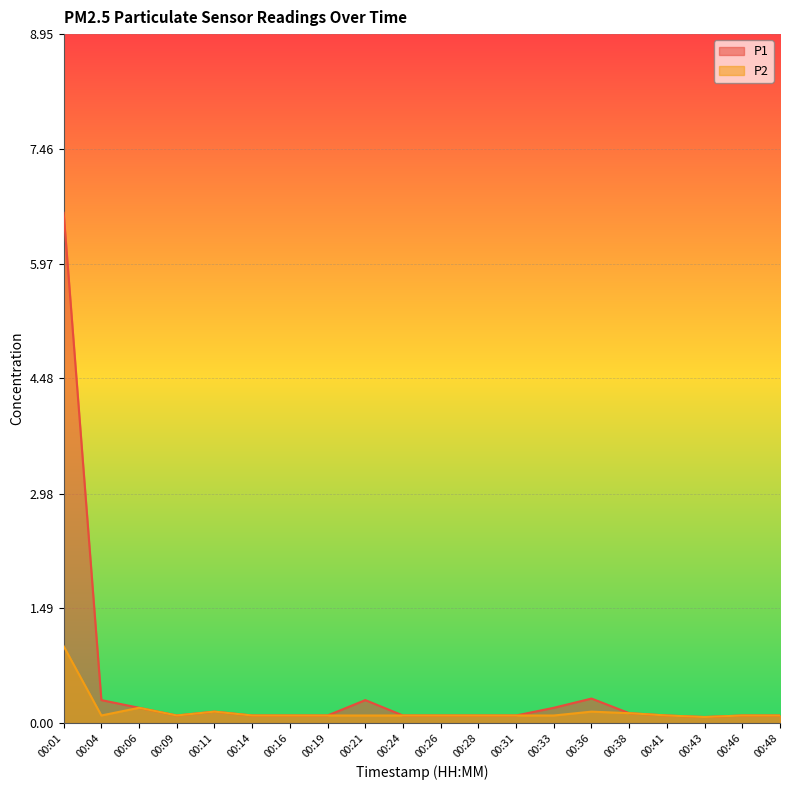

Where is the first local minimum for P2?

00:04